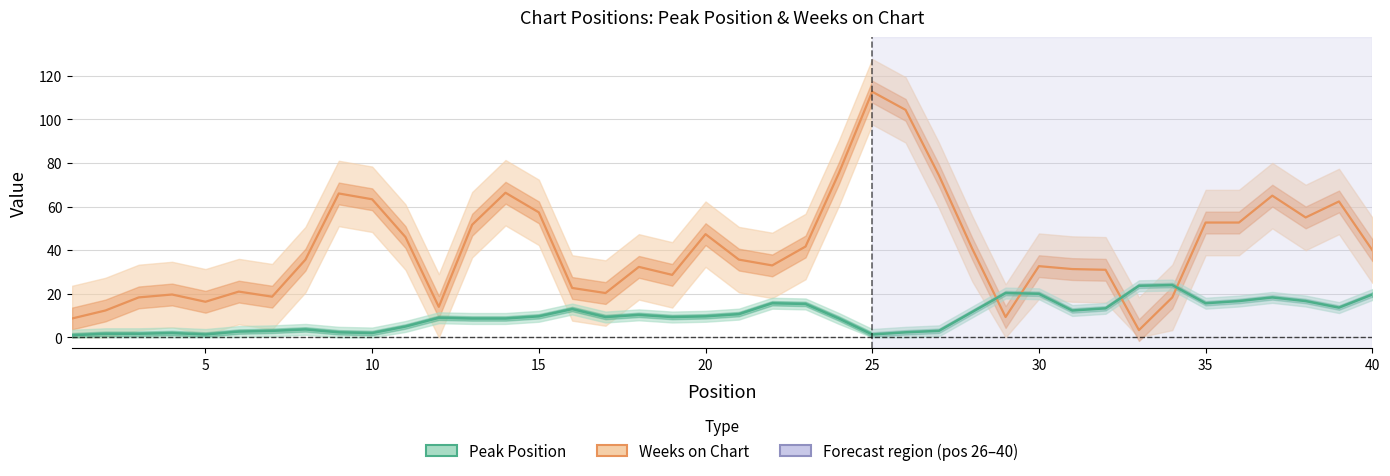

True or false: Peak Position has more than 2 interior local peaks.

True